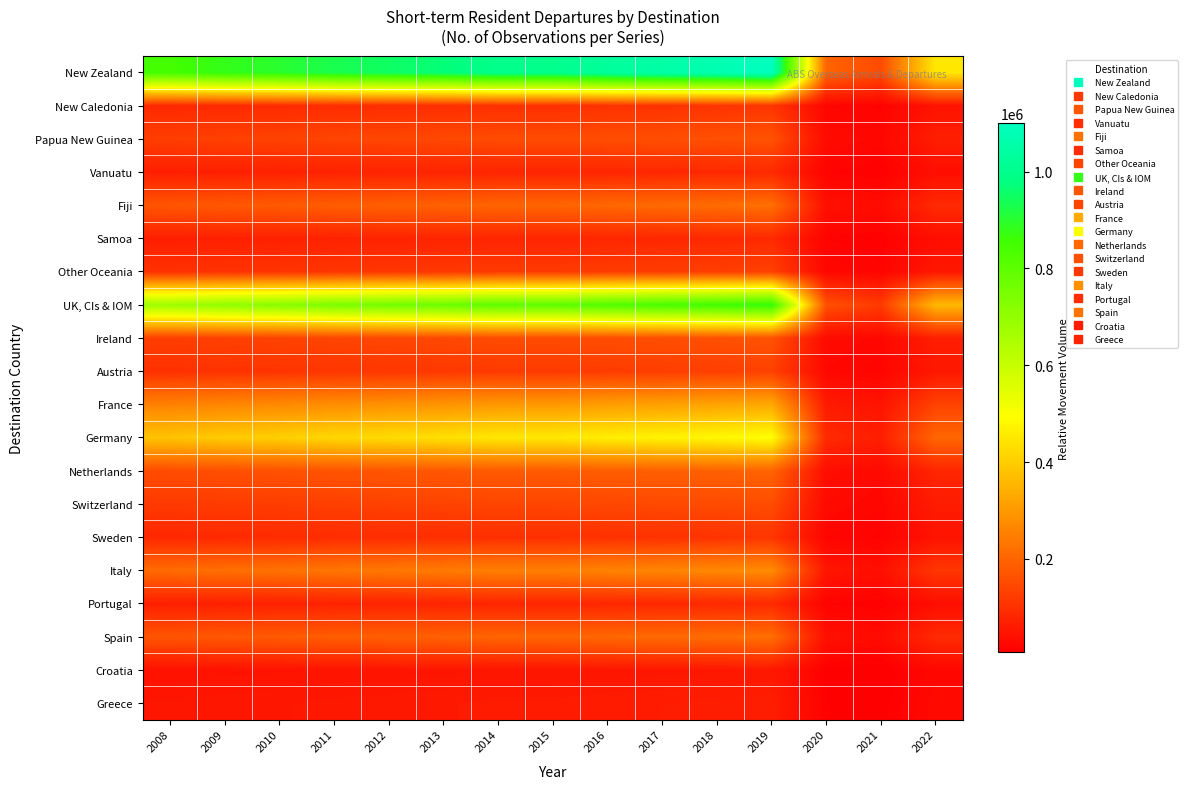

List the series in order of their peak value, highest first.

New Zealand, UK, CIs & IOM, Germany, France, Italy, Fiji, Spain, Netherlands, Papua New Guinea, Ireland, Switzerland, Other Oceania, Austria, New Caledonia, Sweden, Vanuatu, Samoa, Portugal, Greece, Croatia